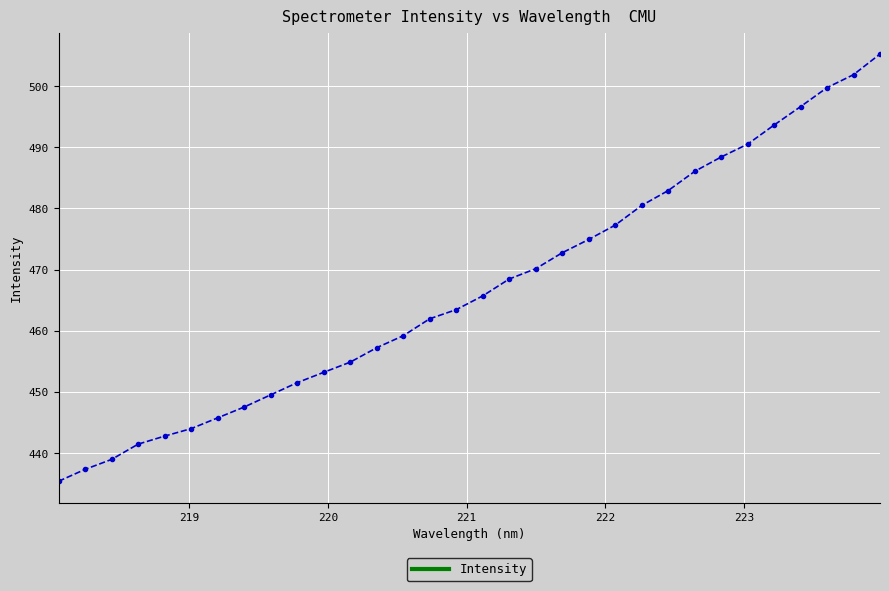

What is the smallest value displayed?

435.4